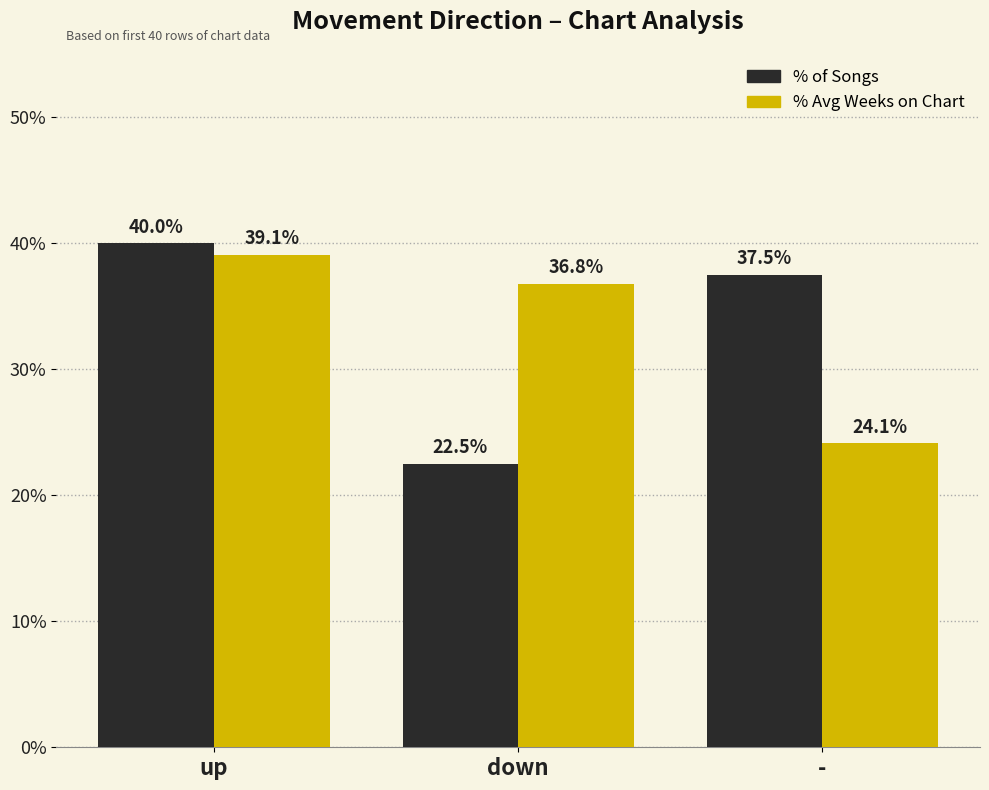

Reading left to right, what are all the values shown in this chart?

% of Songs: 40.0	22.5	37.5
% Avg Weeks on Chart: 39.1	36.8	24.1